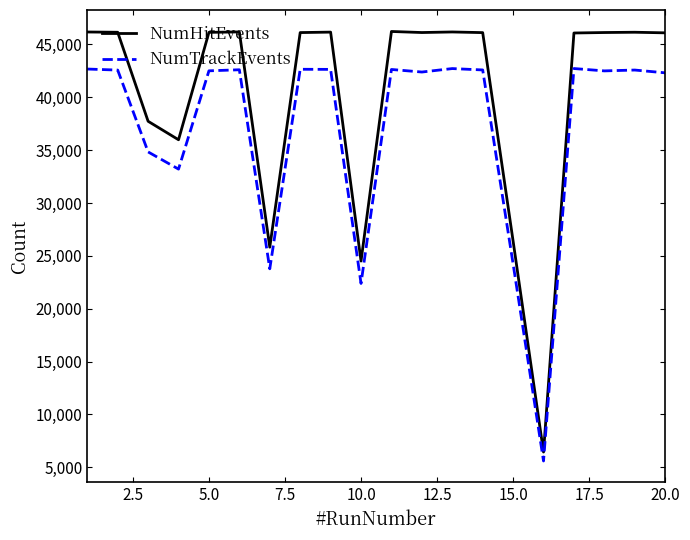

Does the chart display data point markers on the line(s)?

No